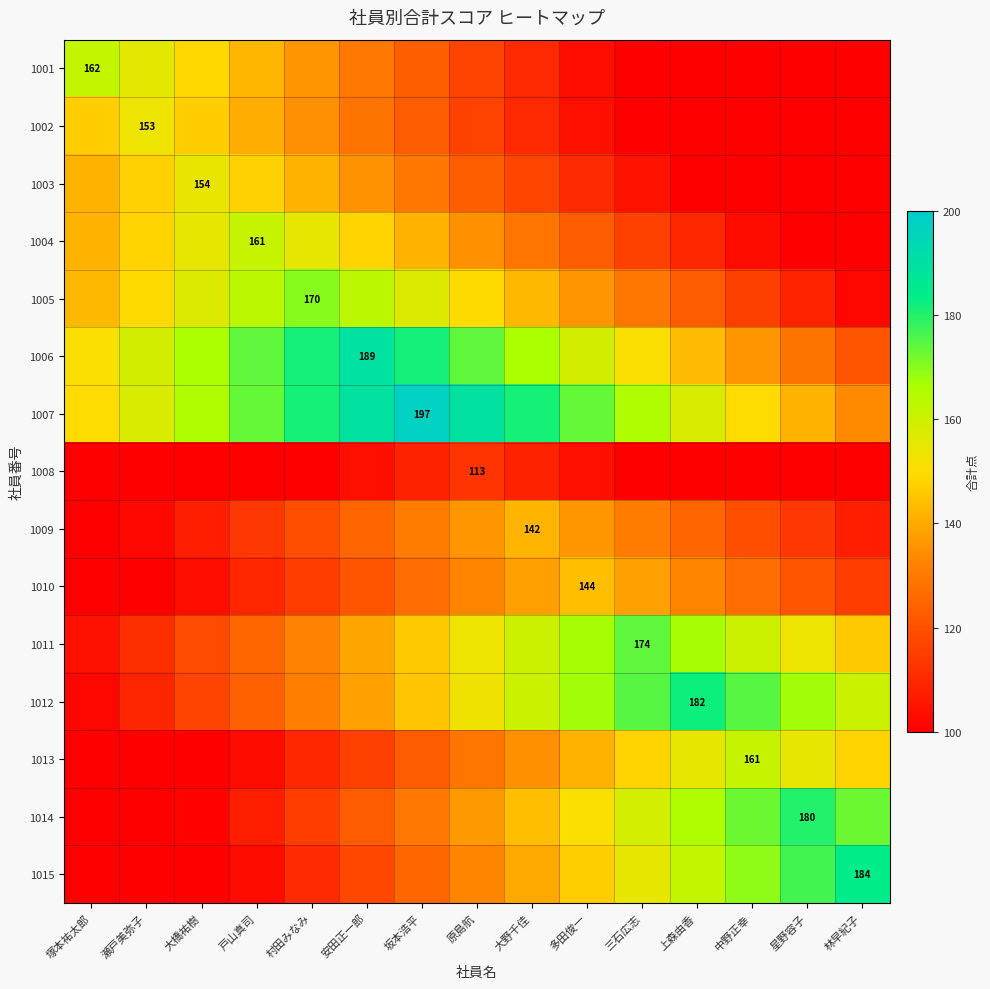

Which label corresponds to the smallest value in the chart?

林早紀子